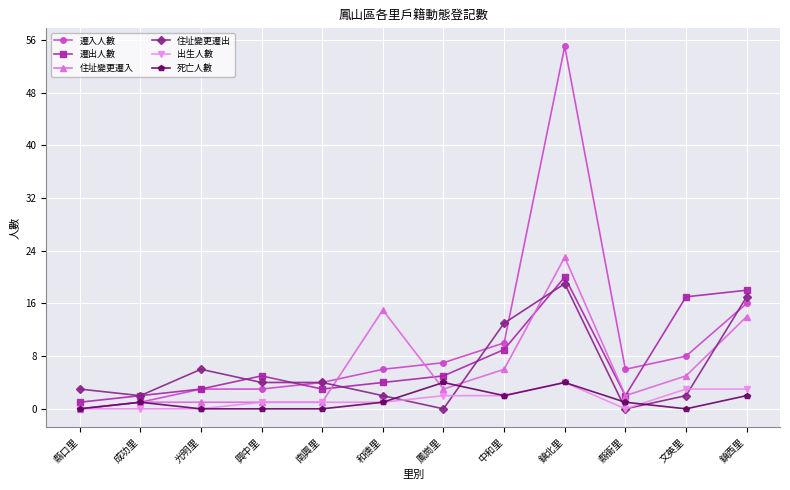

After their last crossing, which series has the higher values: 住址變更遷出 or 死亡人數?

住址變更遷出